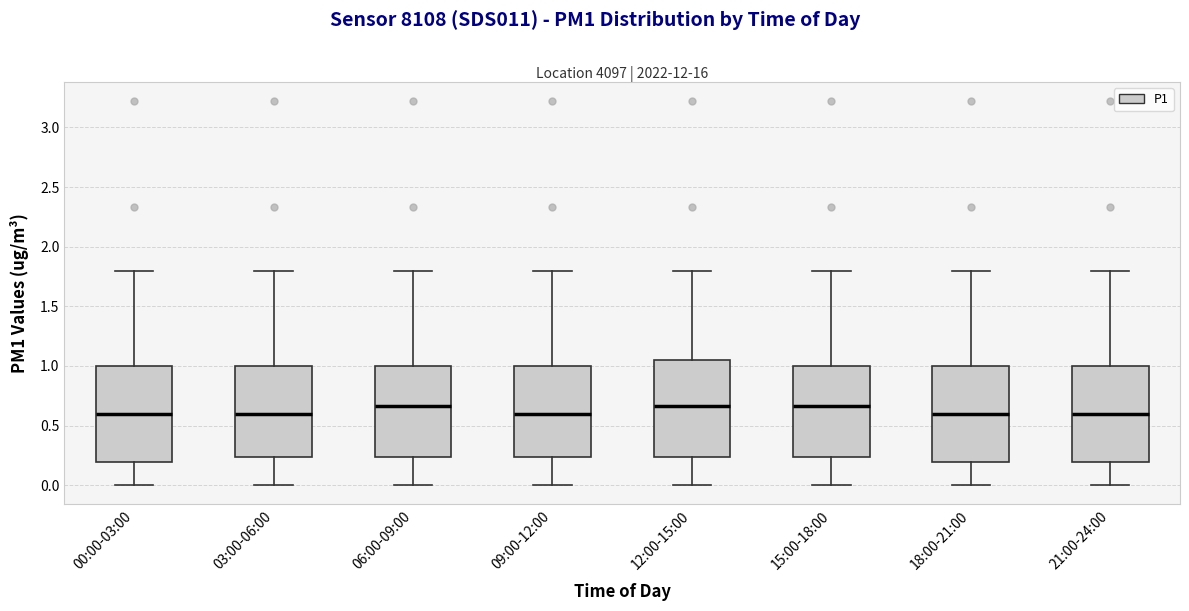

Where is the lower edge of the box for 09:00-12:00 on the y-axis? The values are not printed on the chart, so give them approximately, as read against the axis.

0.25